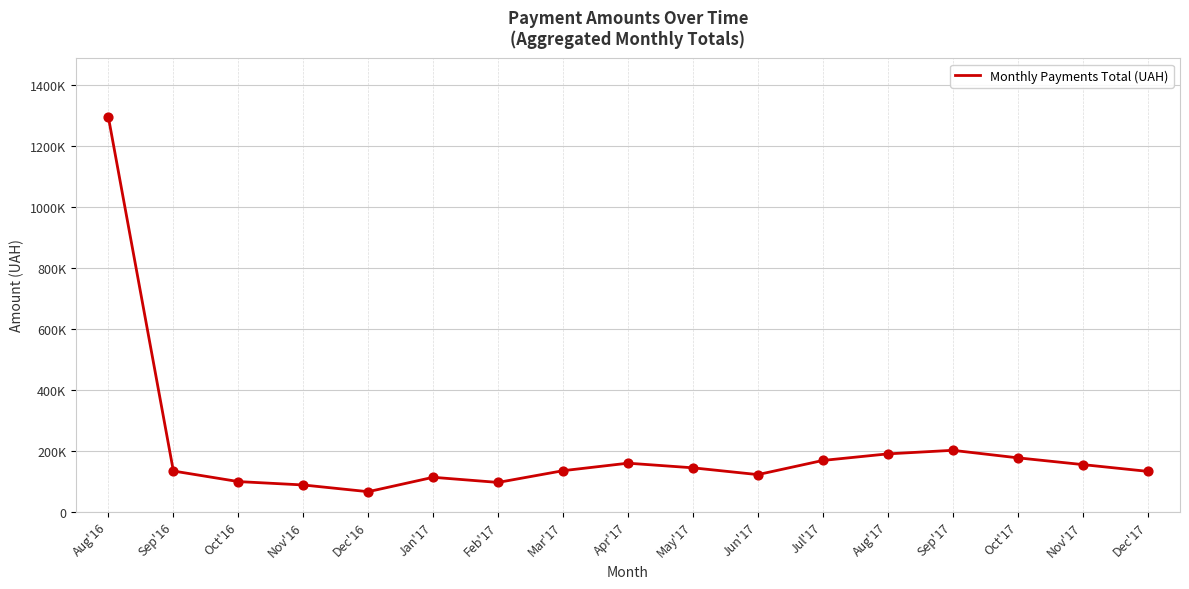

Approximately how many times larger is the value at Nov'16 compared to Jan'17?

0.8